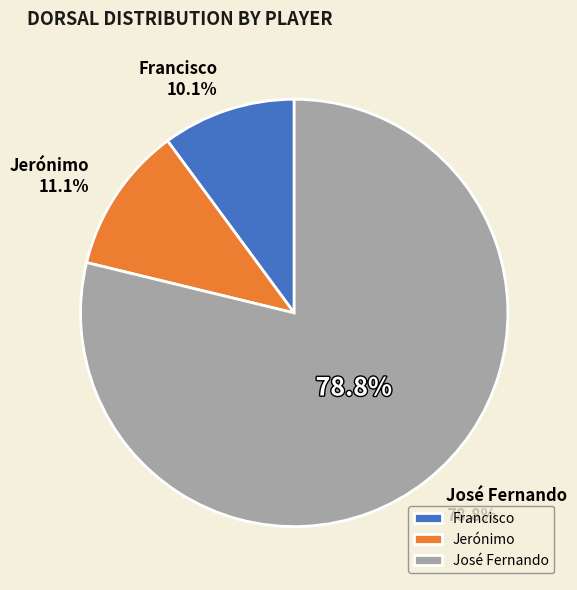

What percentage is the Jerónimo slice, to the nearest percent?

11%